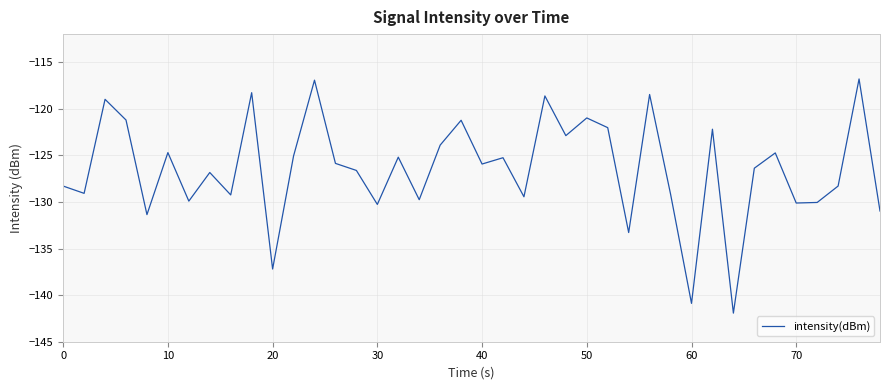

What is the minimum value shown in the chart?

-141.9